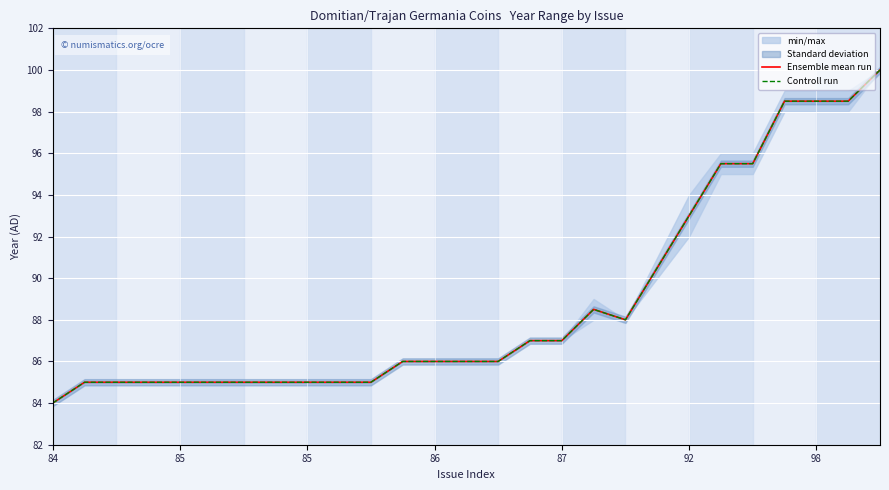

Rank the series by their maximum value, from highest to lowest.

Ensemble mean run, Controll run